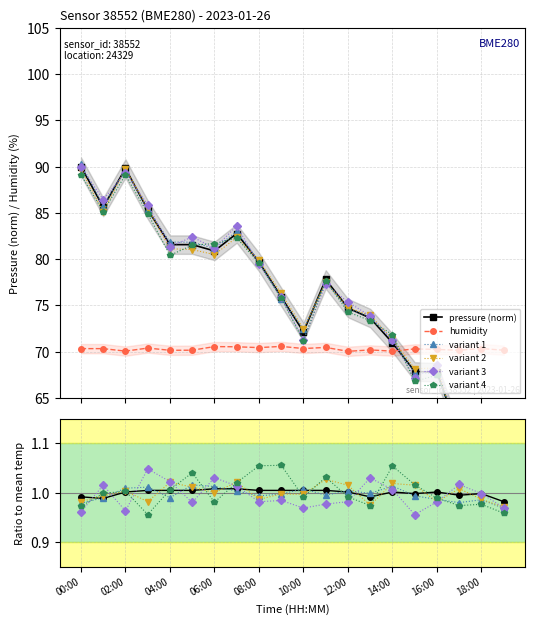

How many data points does each series have?

20